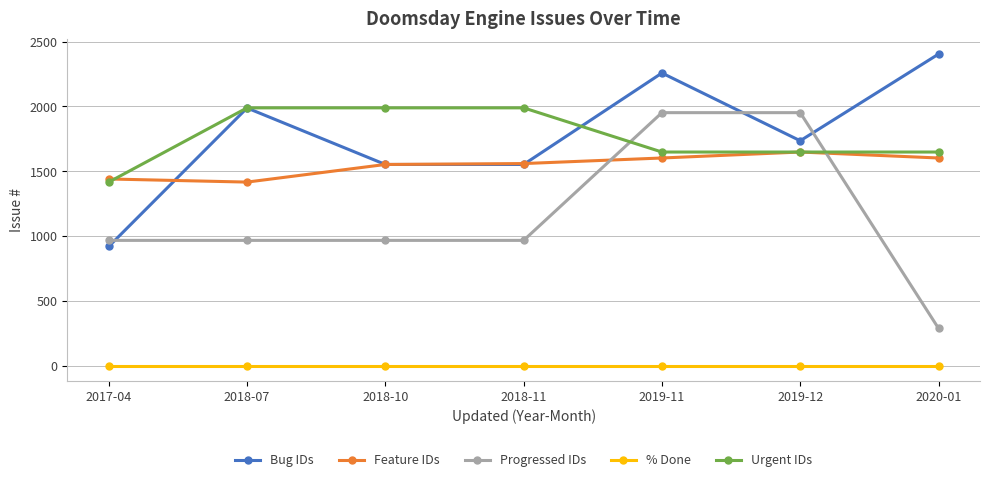

Which series ends up on top after the final intersection of Progressed IDs and Feature IDs?

Feature IDs